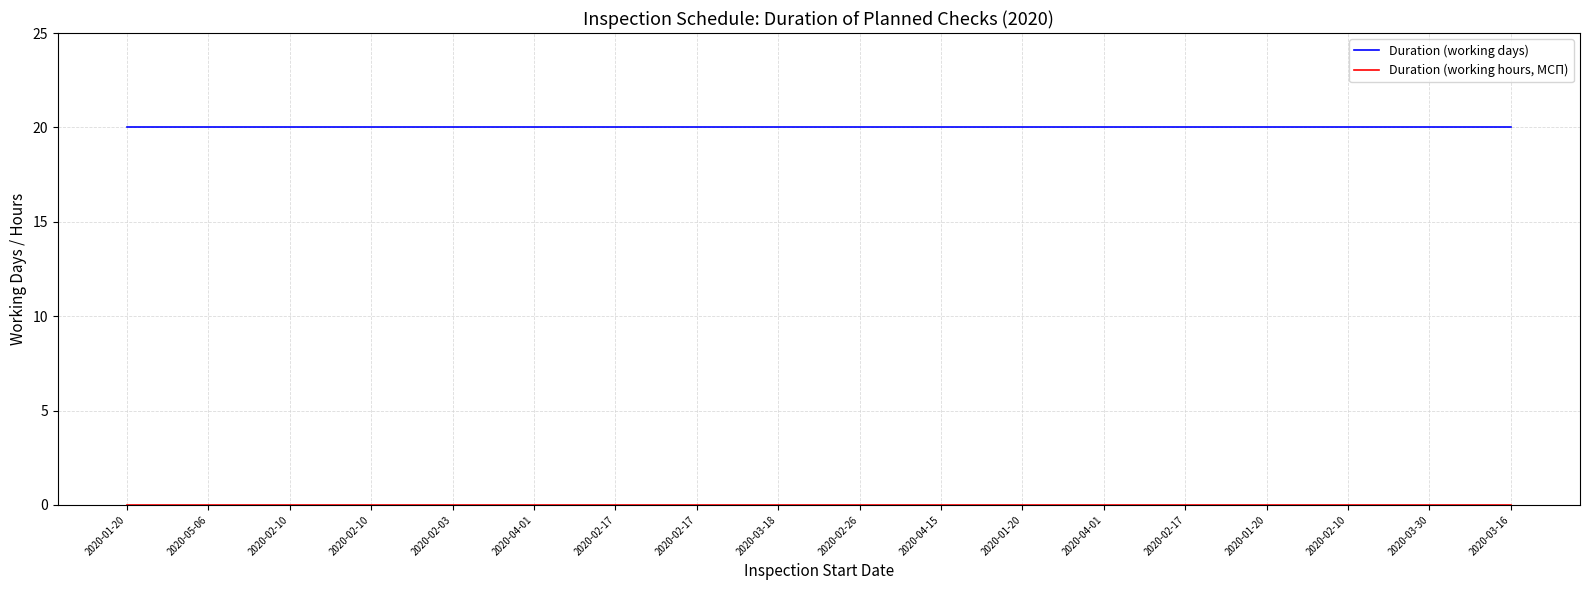

Is this an area chart (filled region under the line)?

No